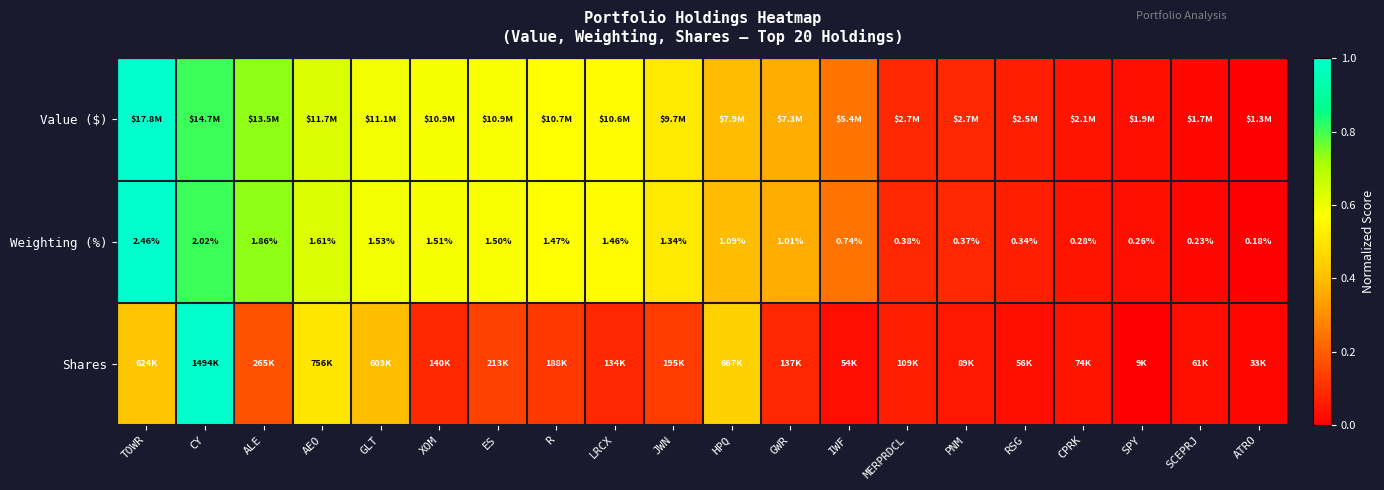

At which label is Weighting (%) closest to 1?

GWR